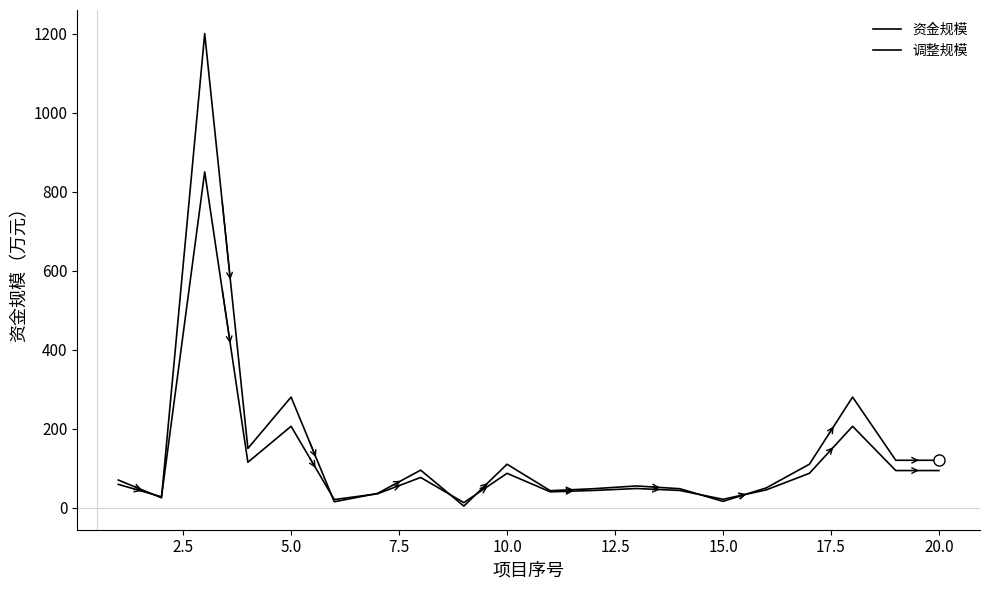

Does the chart have visible grid lines?

No